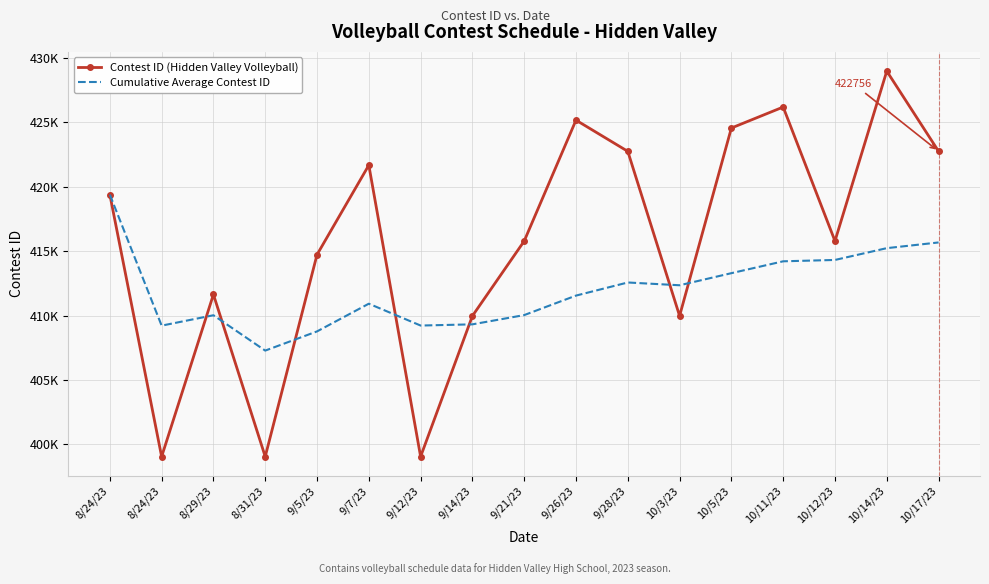

List the series in order of their overall mean, highest first.

Contest ID (Hidden Valley Volleyball), Cumulative Average Contest ID